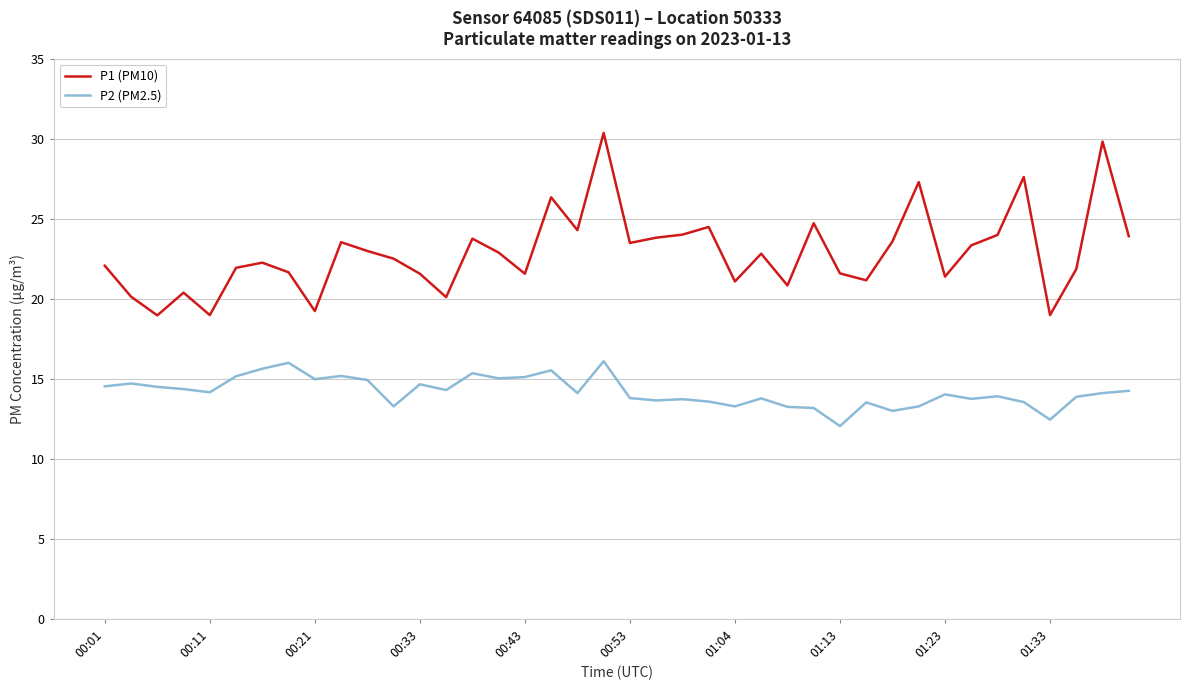

Does the chart have visible grid lines?

Yes